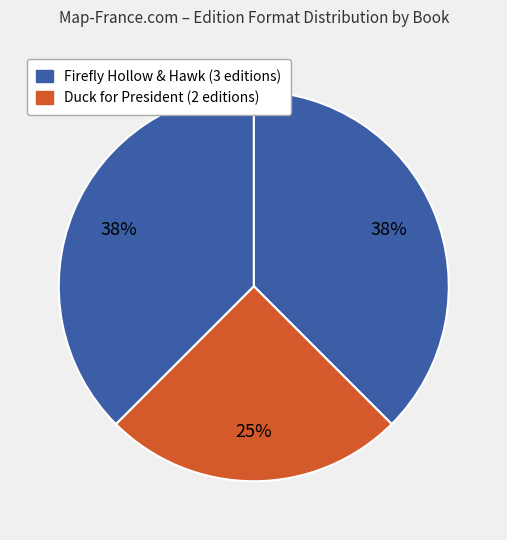

Is there a majority slice in this chart?

No